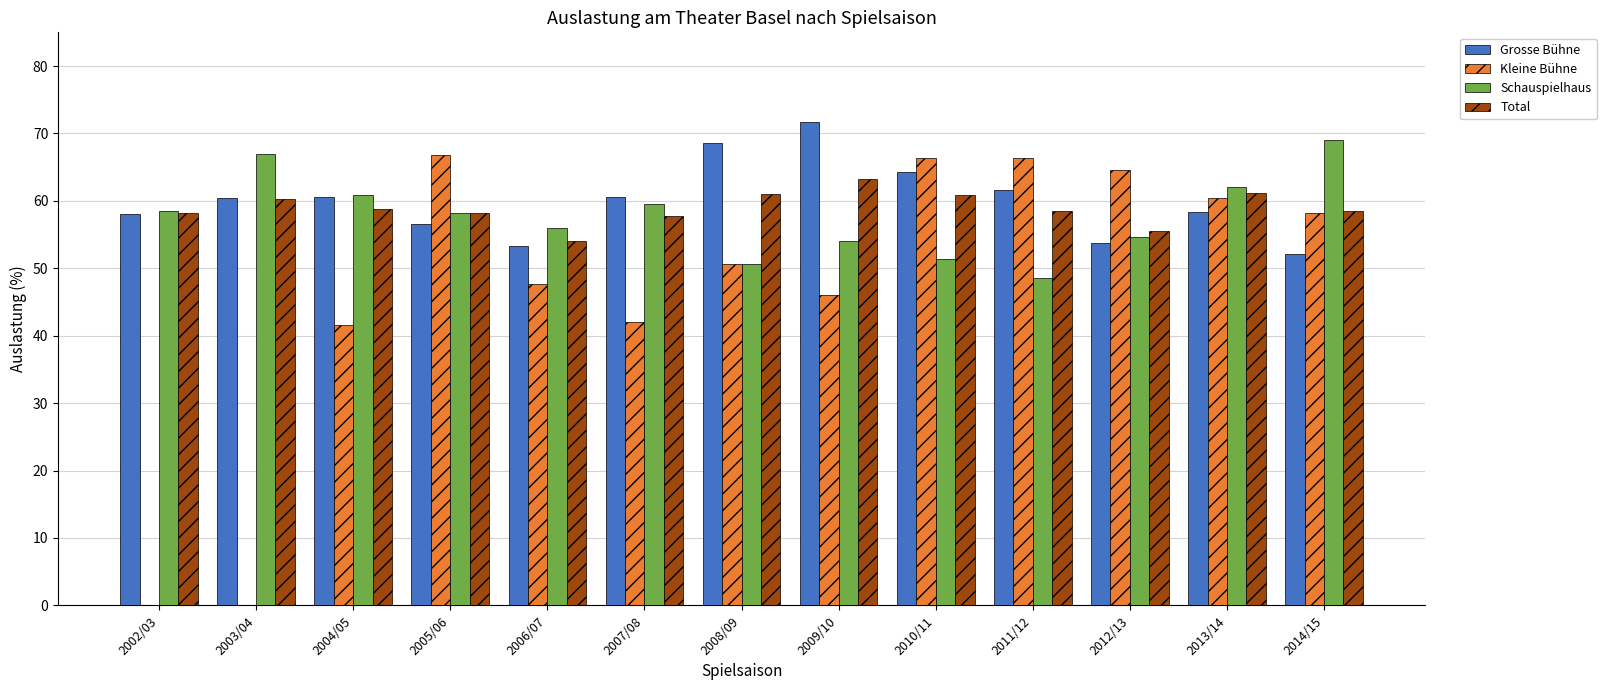

At which label does Grosse Bühne first exceed 60?

2003/04